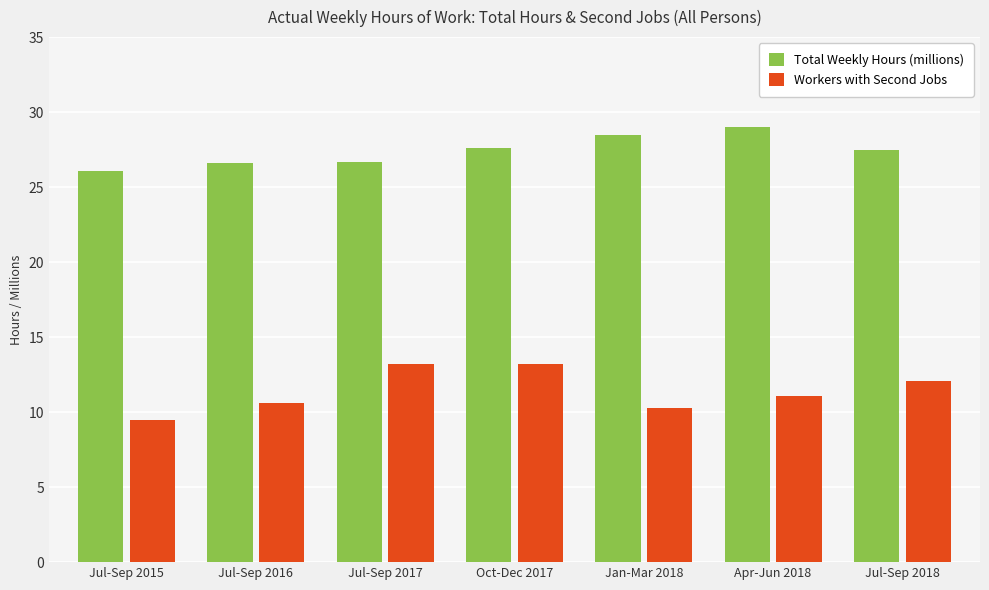

At Jul-Sep 2016, list the series in order from largest to smallest.

Total Weekly Hours (millions), Workers with Second Jobs